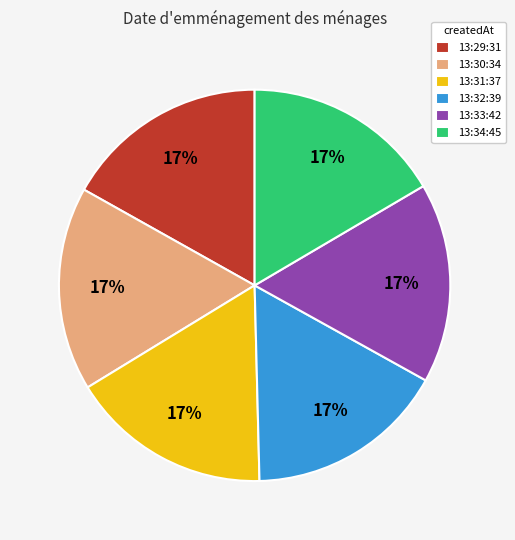

What is the ratio of the value at 13:32:39 to the value at 13:34:45?

1.0